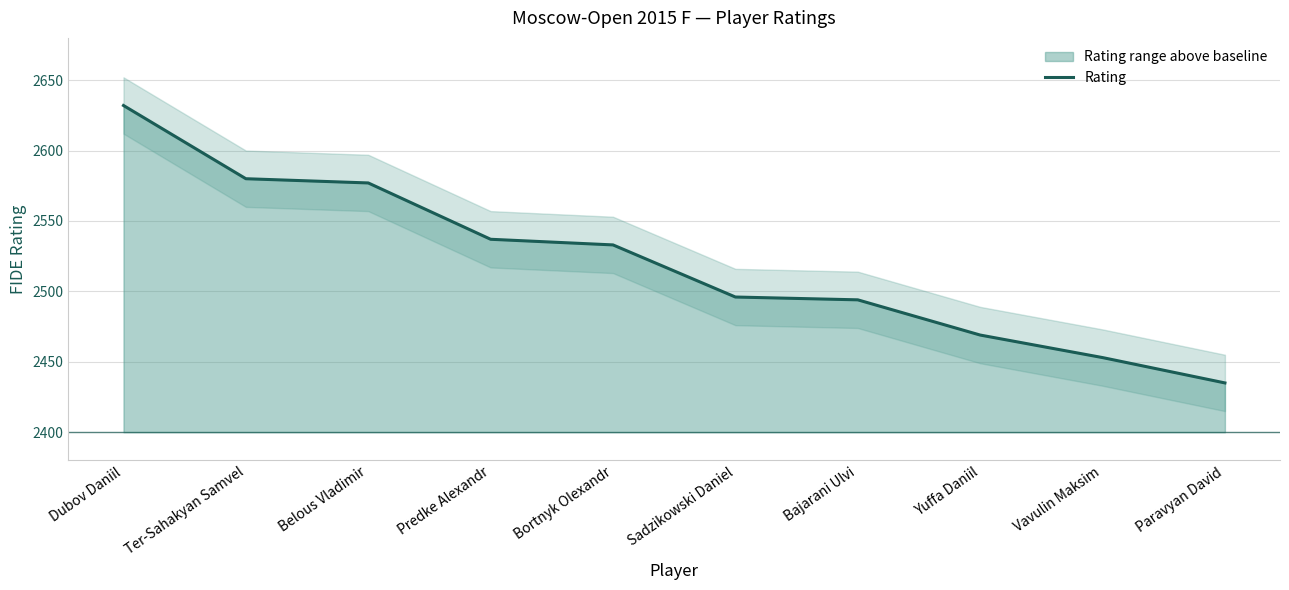

List the labels in order of value, smallest first.

Paravyan David, Vavulin Maksim, Yuffa Daniil, Bajarani Ulvi, Sadzikowski Daniel, Bortnyk Olexandr, Predke Alexandr, Belous Vladimir, Ter-Sahakyan Samvel, Dubov Daniil